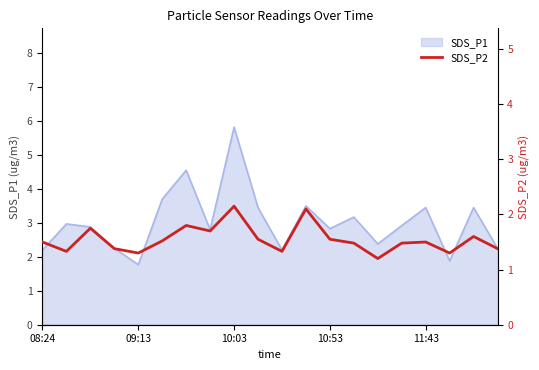

At which label does SDS_P1 first exceed 2?

08:24